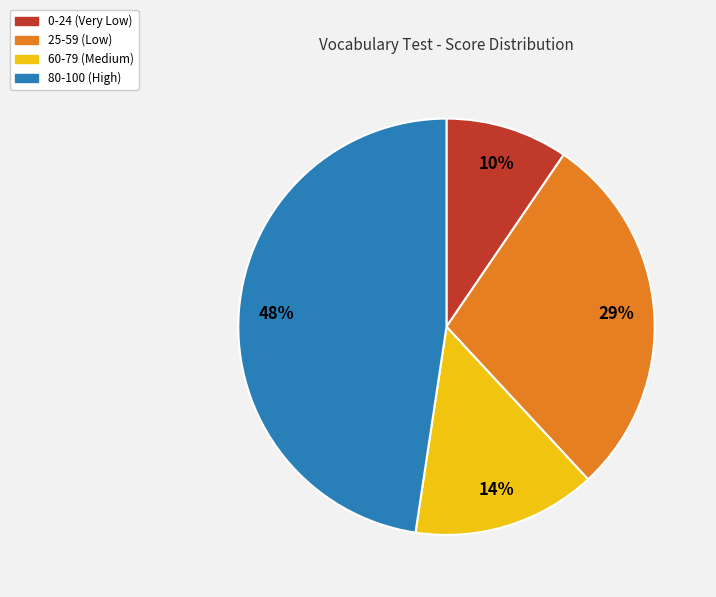

To the nearest percent, what is the difference between the 25-59 (Low) and 80-100 (High) slice percentages?

19%